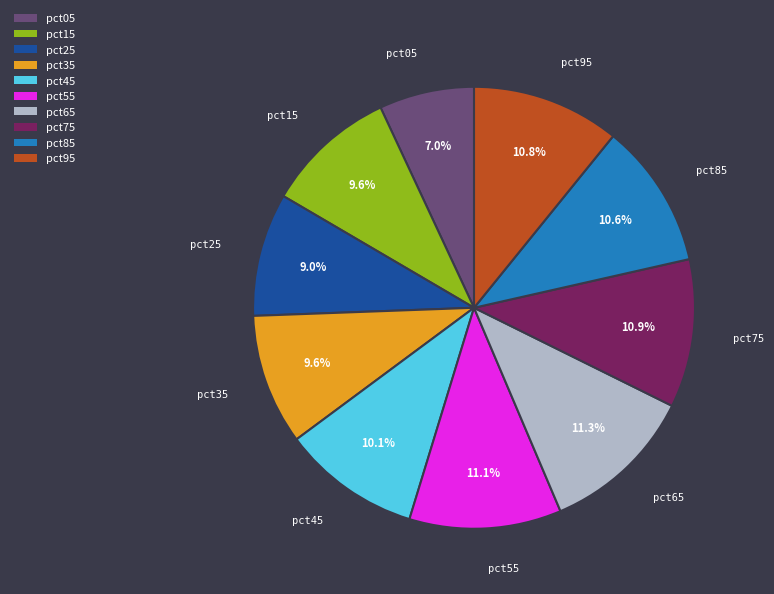

How many segments does this pie chart have?

10